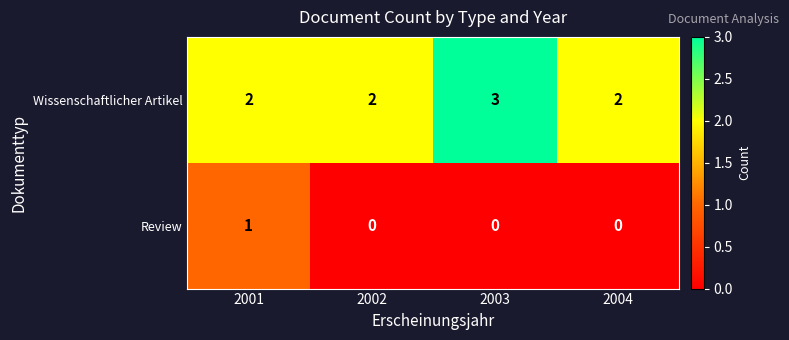

Rank the series by their maximum value, from highest to lowest.

Wissenschaftlicher Artikel, Review